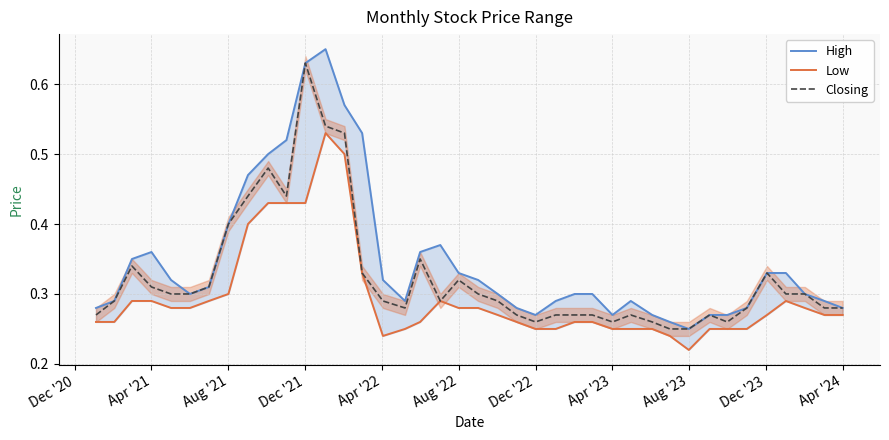

Reading right to left, what are all the values shown in this chart?

High: 0.3	0.3	0.3	0.3	0.3	0.3	0.3	0.3	0.2	0.3	0.3	0.3	0.3	0.3	0.3	0.3	0.3	0.3	0.3	0.3	0.3	0.4	0.4	0.3	0.3	0.5	0.6	0.7	0.6	0.5	0.5	0.5	0.4	0.3	0.3	0.3	0.4	0.3	0.3	0.3
Low: 0.3	0.3	0.3	0.3	0.3	0.2	0.2	0.2	0.2	0.2	0.2	0.2	0.2	0.3	0.3	0.2	0.2	0.3	0.3	0.3	0.3	0.3	0.3	0.2	0.2	0.3	0.5	0.5	0.4	0.4	0.4	0.4	0.3	0.3	0.3	0.3	0.3	0.3	0.3	0.3
Closing: 0.3	0.3	0.3	0.3	0.3	0.3	0.3	0.3	0.2	0.2	0.3	0.3	0.3	0.3	0.3	0.3	0.3	0.3	0.3	0.3	0.3	0.3	0.3	0.3	0.3	0.3	0.5	0.5	0.6	0.4	0.5	0.4	0.4	0.3	0.3	0.3	0.3	0.3	0.3	0.3